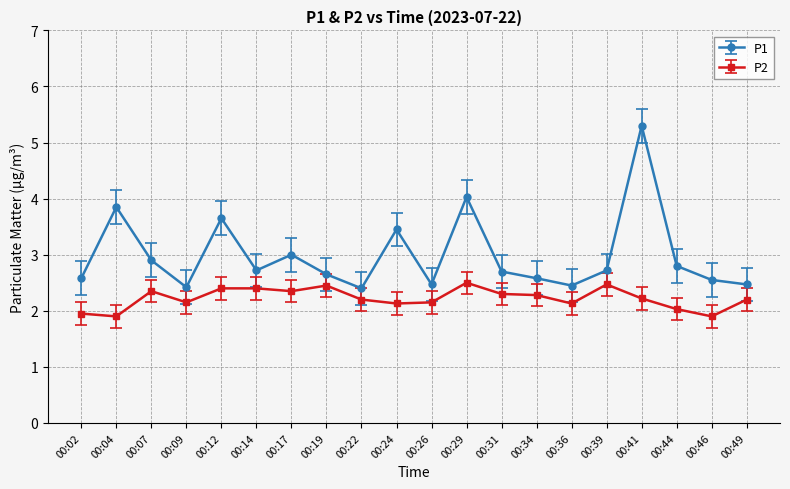

List the series in order of their peak value, highest first.

P1, P2